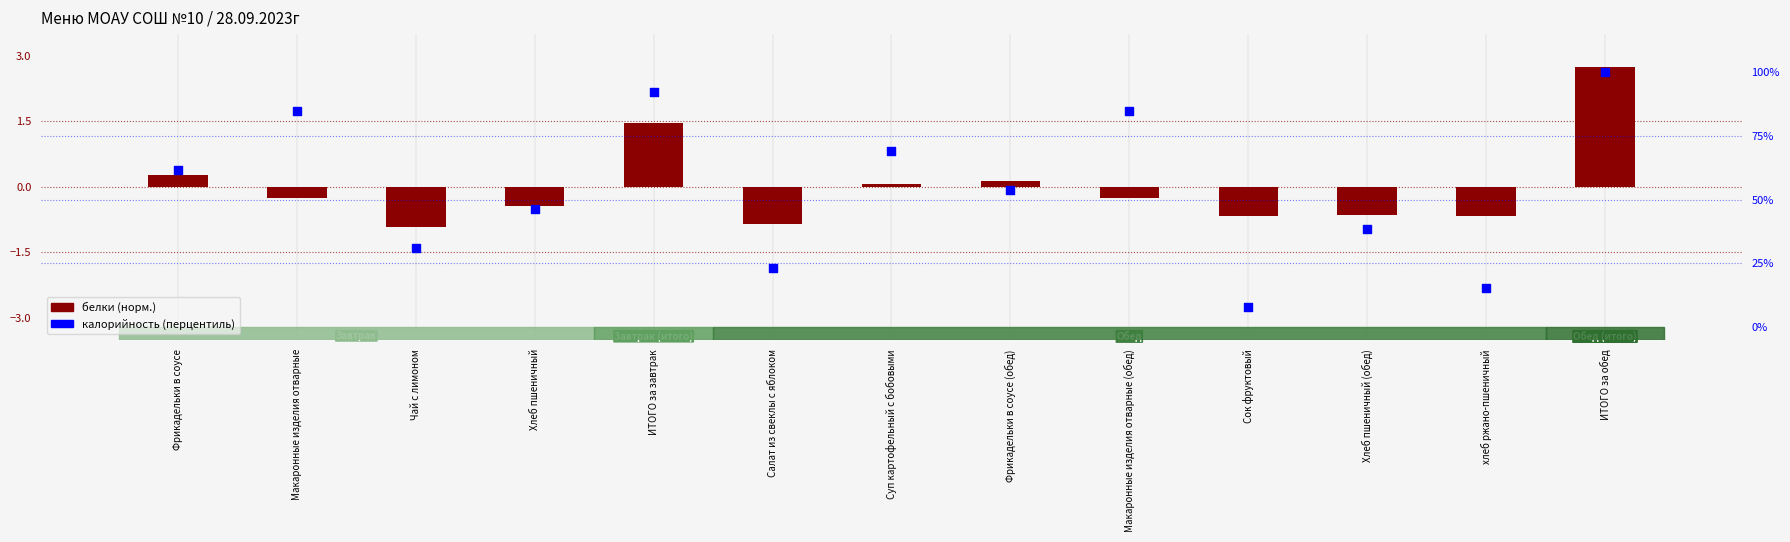

What are all the series names shown in the legend?

белки (норм.), калорийность (перцентиль)